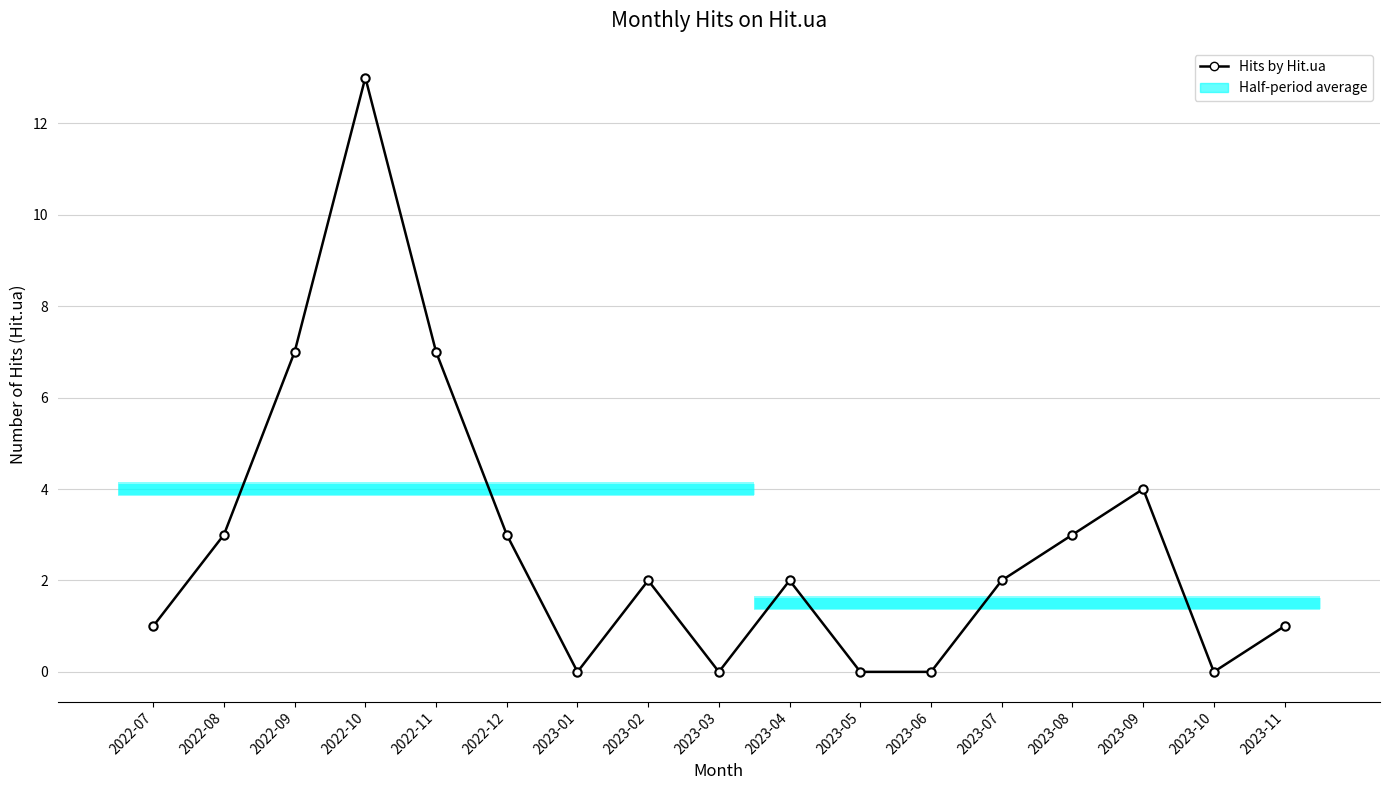

Is it true that the value at 2022-07 is 2?

False